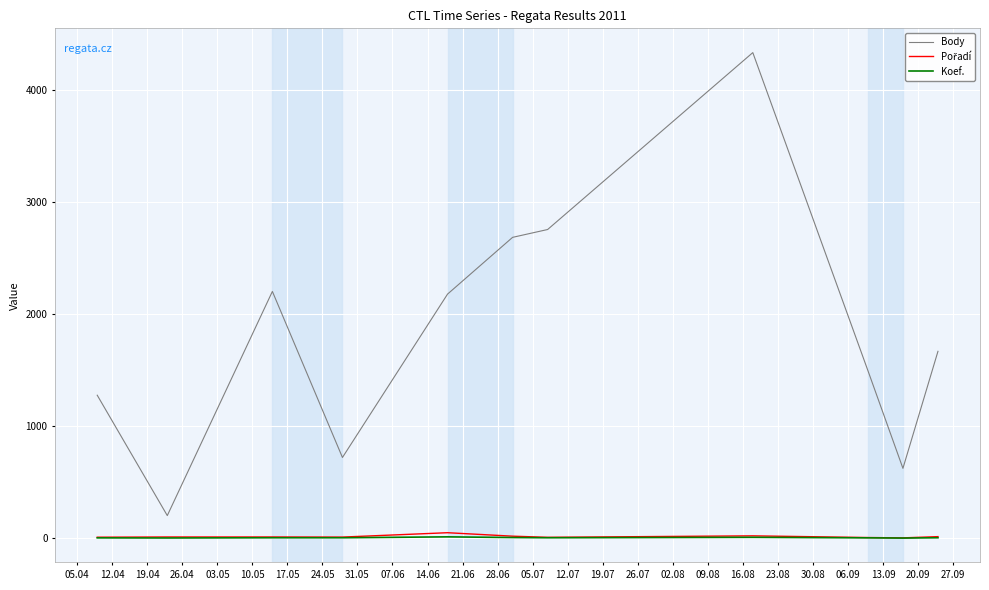

True or false: Koef. and Body intersect in this chart.

False